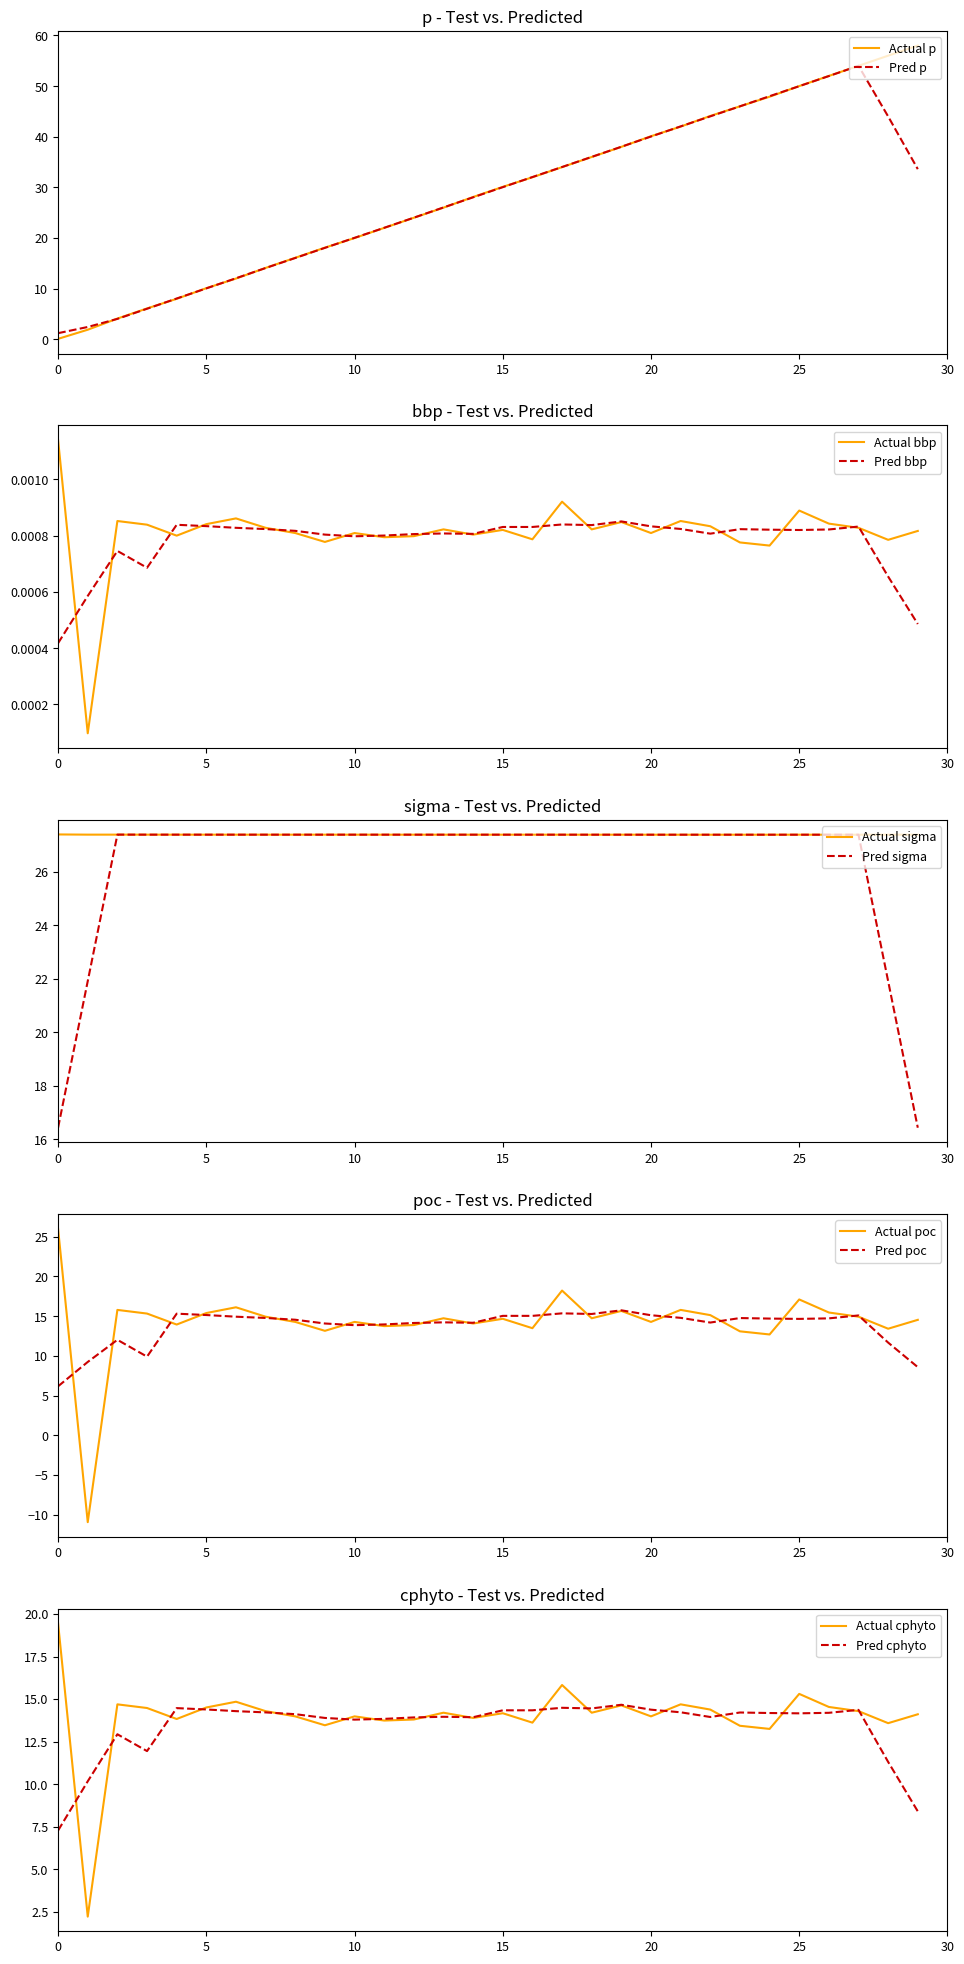

True or false: Pred p has a value of 1.2 at 0.

True